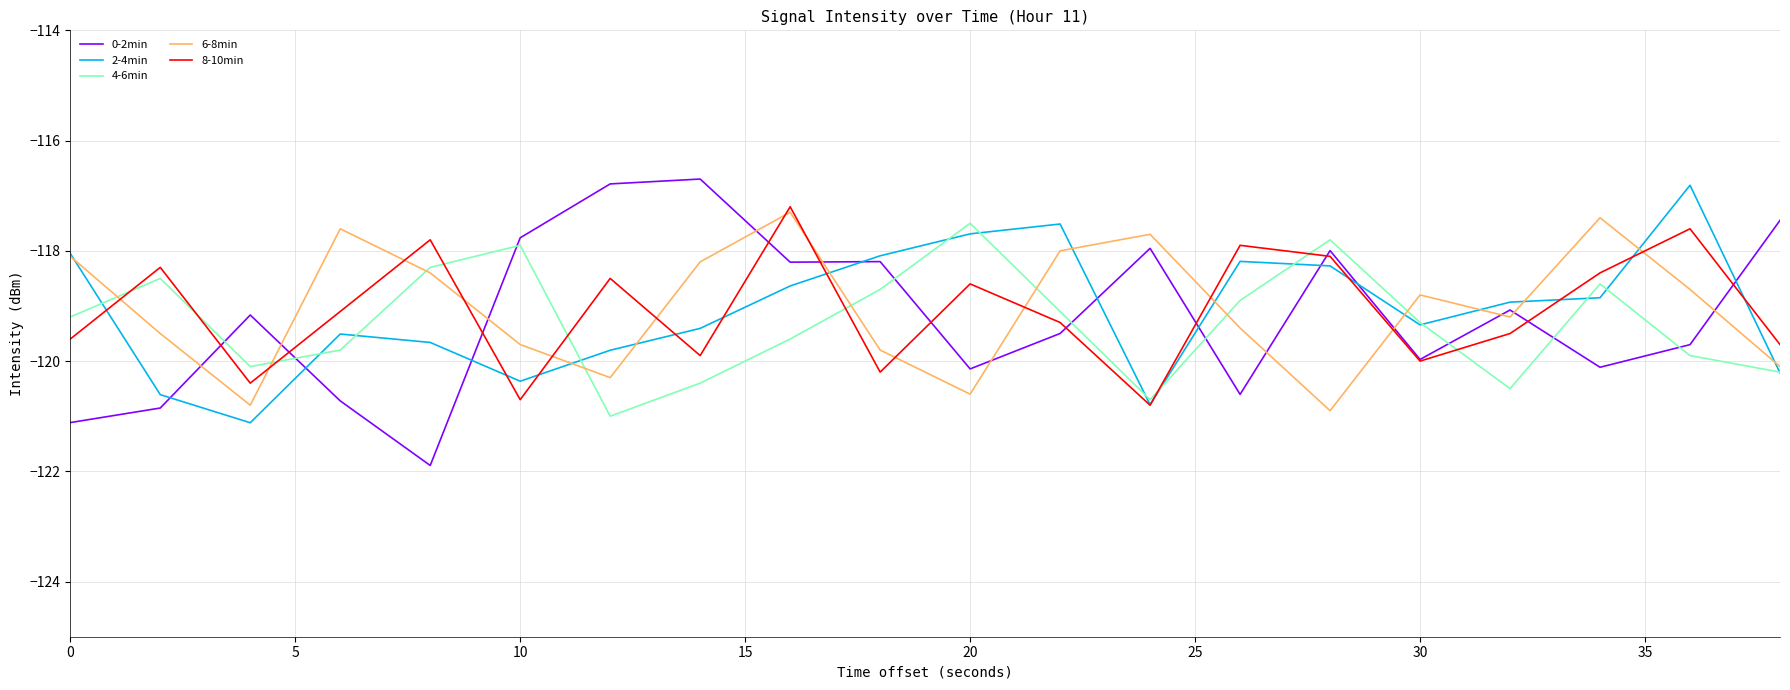

Which series ends up on top after the final intersection of 0-2min and 6-8min?

0-2min